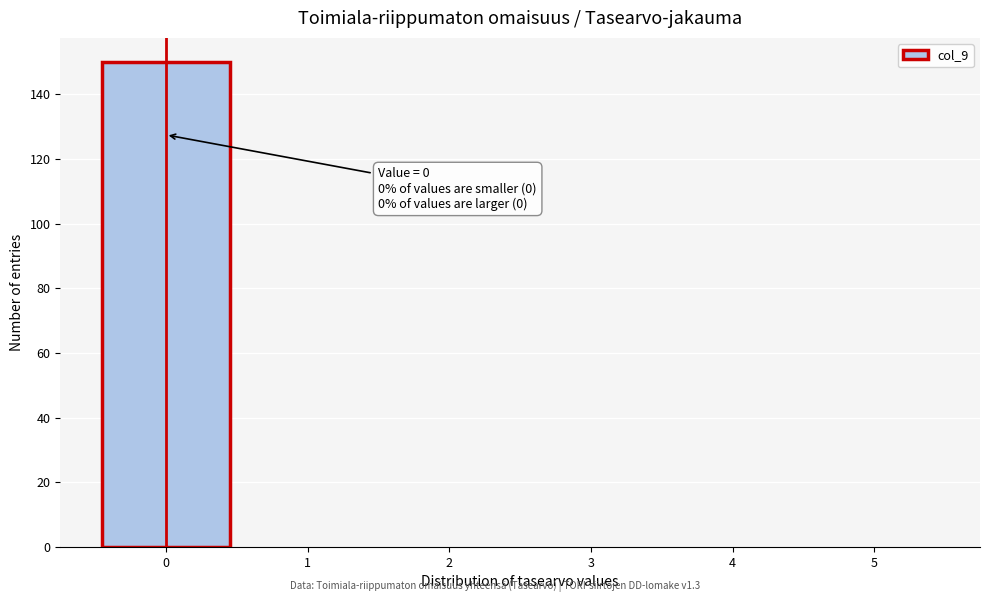

Over which range of the x-axis is the bar tallest?

-0.5 to 0.5